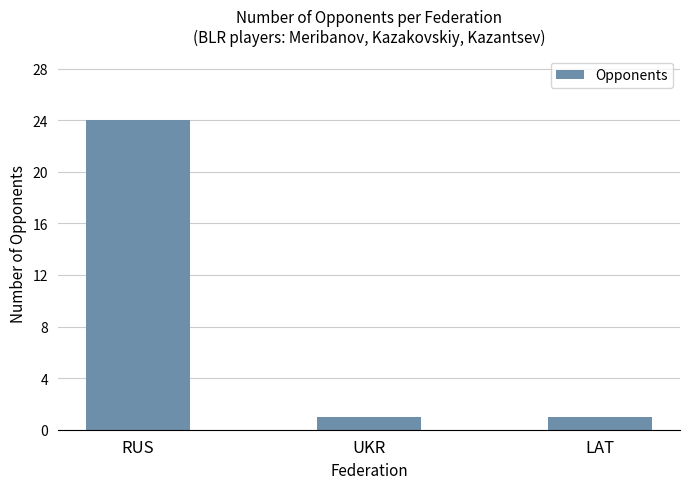

What is the label of the 3rd bar from the left?

LAT